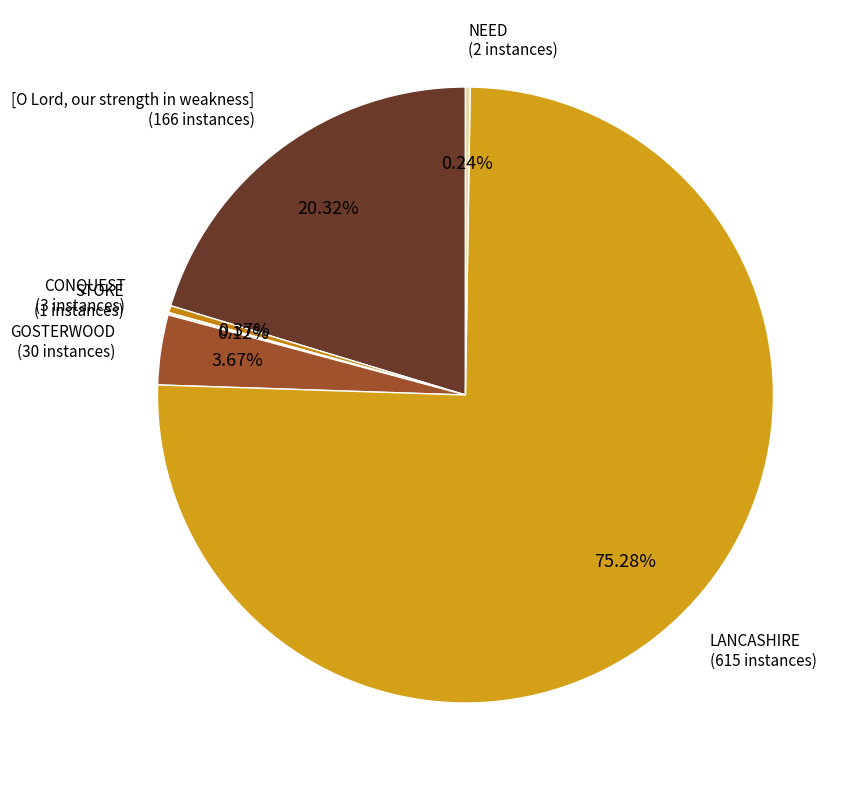

Between LANCASHIRE and [O Lord, our strength in weakness], which is larger?

LANCASHIRE